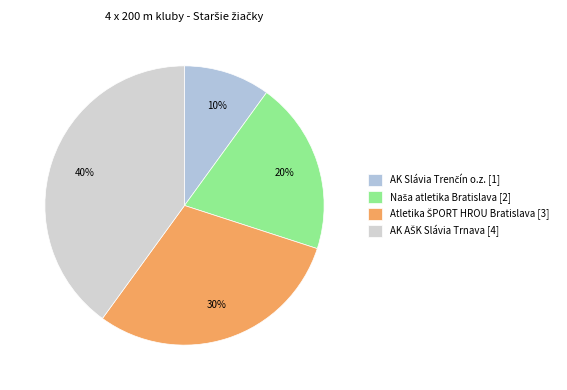

How many segments does this pie chart have?

4